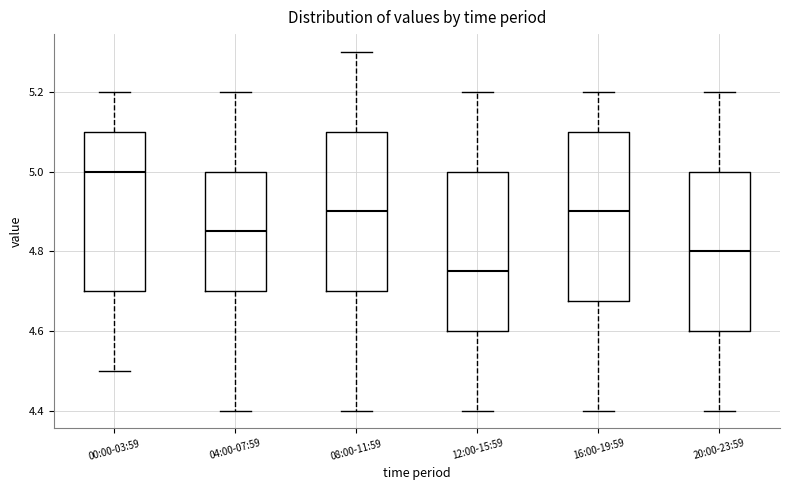

Which box is the tallest, from its lower edge to its upper edge?

16:00-19:59